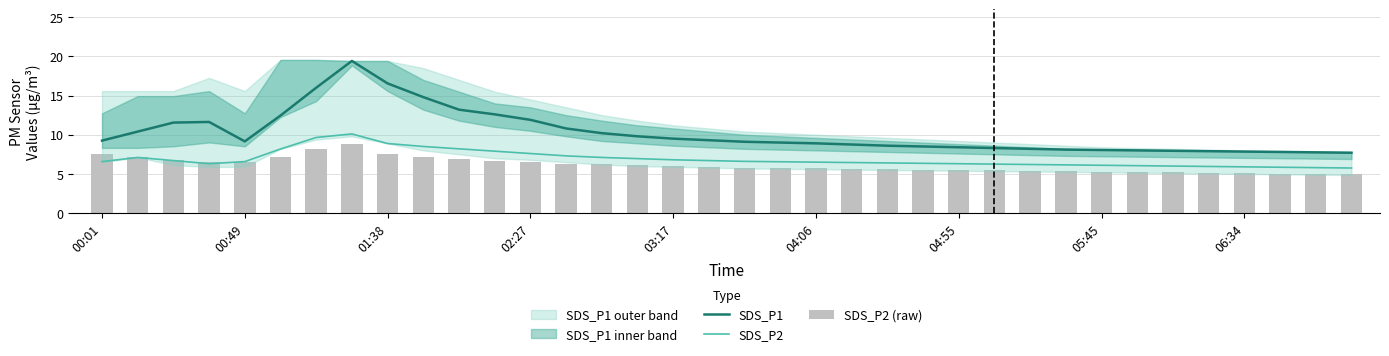

Reading left to right, transcribe all the data shown in this chart.

SDS_P1: 9.2	10.4	11.6	11.6	9.2	12.4	16.0	19.4	16.6	14.8	13.2	12.6	11.9	10.8	10.2	9.8	9.5	9.3	9.1	9.0	8.9	8.8	8.6	8.5	8.4	8.3	8.2	8.1	8.1	8.0	8.0	7.9	7.8	7.8	7.8	7.7
SDS_P2: 6.6	7.1	6.7	6.3	6.6	8.2	9.7	10.1	8.9	8.5	8.2	7.9	7.6	7.3	7.1	7.0	6.8	6.7	6.6	6.5	6.5	6.5	6.4	6.3	6.3	6.2	6.2	6.2	6.1	6.0	6.0	6.0	5.9	5.8	5.8	5.8
SDS_P2 (raw): 7.6	7.1	6.8	6.6	6.6	7.1	8.2	8.9	7.6	7.2	6.9	6.7	6.5	6.3	6.2	6.1	6.0	5.9	5.8	5.8	5.7	5.7	5.6	5.5	5.5	5.5	5.4	5.3	5.3	5.2	5.2	5.2	5.1	5.0	5.0	5.0